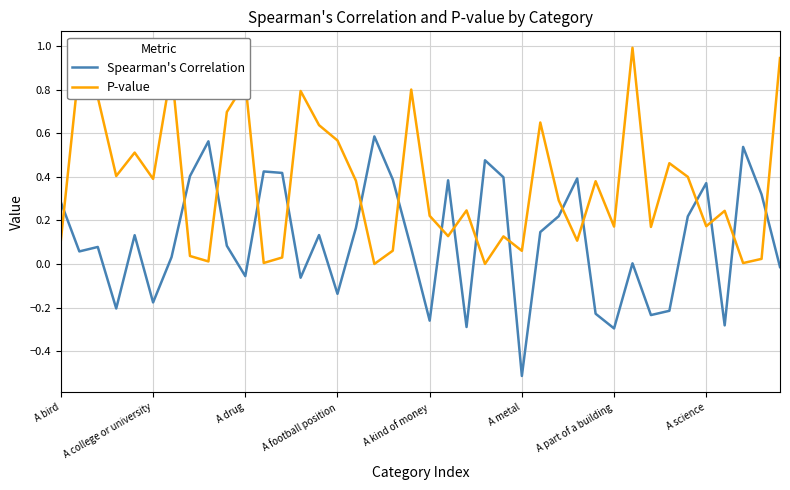

List the series in order of their peak value, highest first.

P-value, Spearman's Correlation